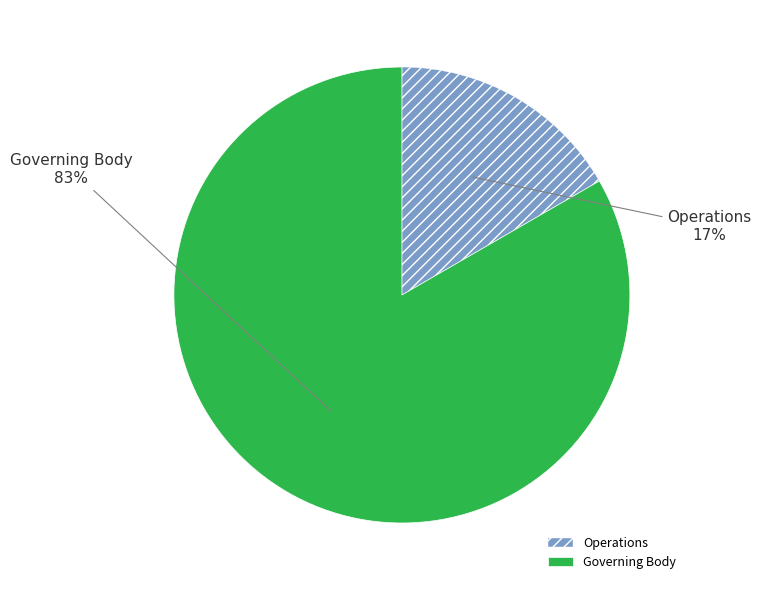

True or false: Operations accounts for 25% of the total.

False